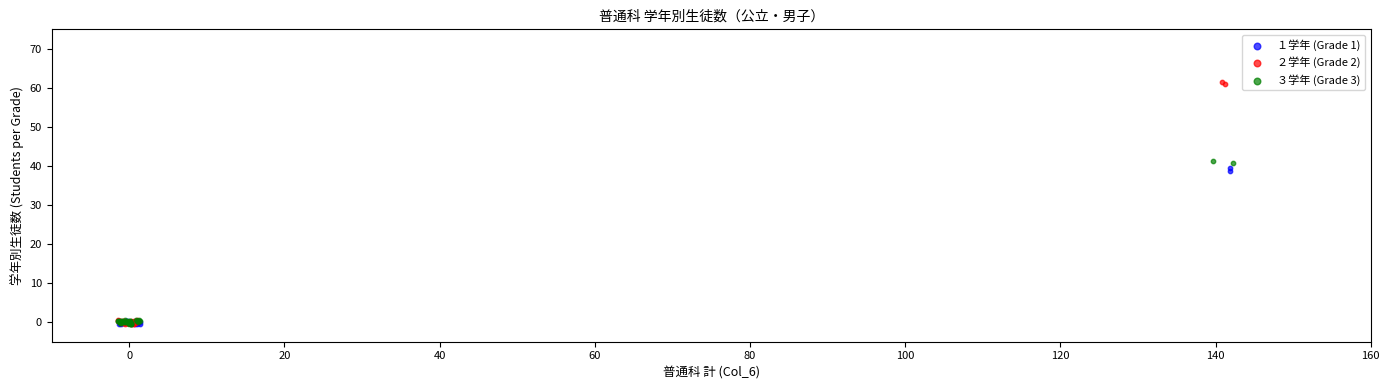

Which series has the widest spread of Y values?

２学年 (Grade 2)